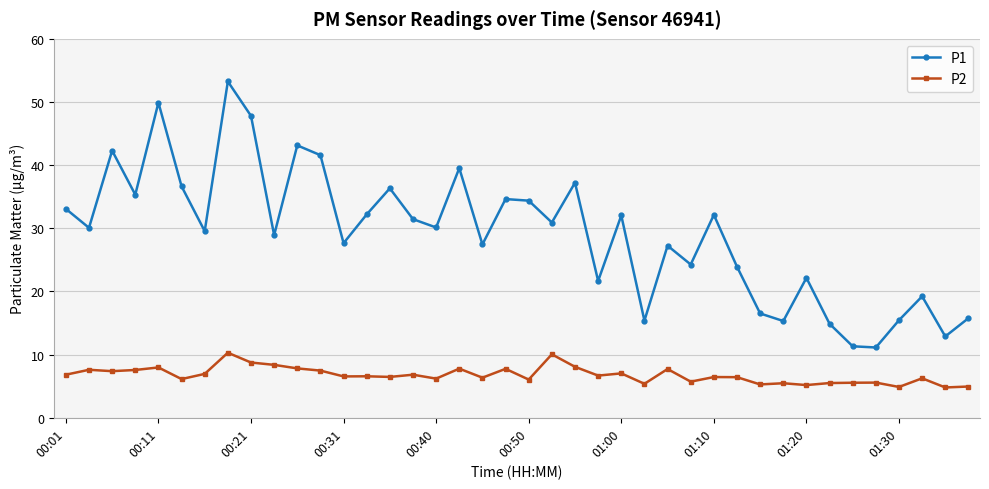

What is the value of the P1 point at the 12th from the left?

41.6